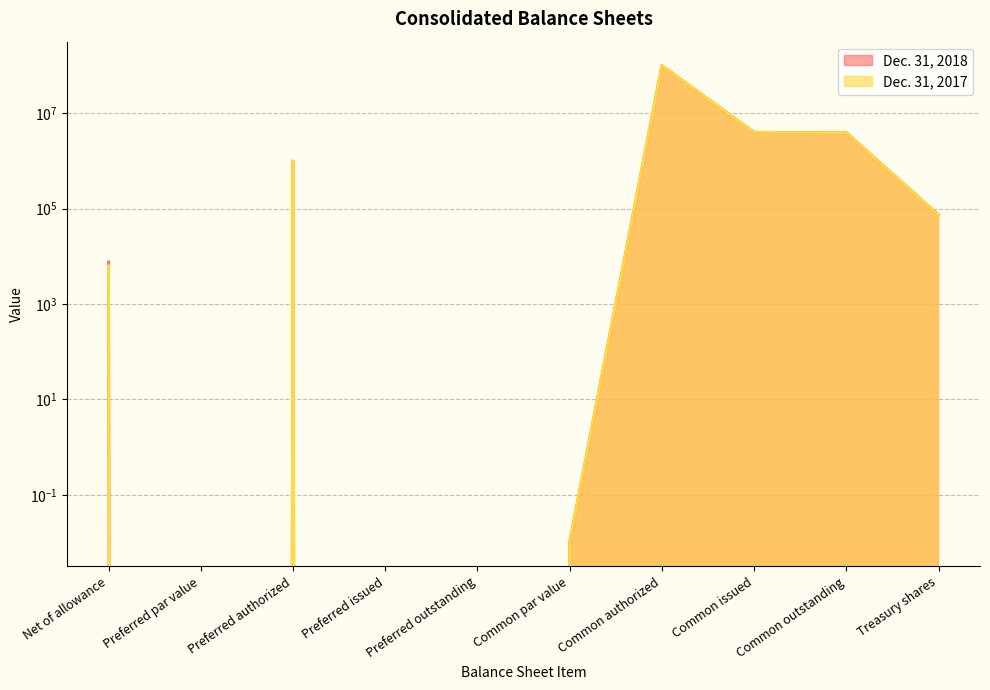

Where does the Dec. 31, 2018 series first go above 73741?

Preferred authorized